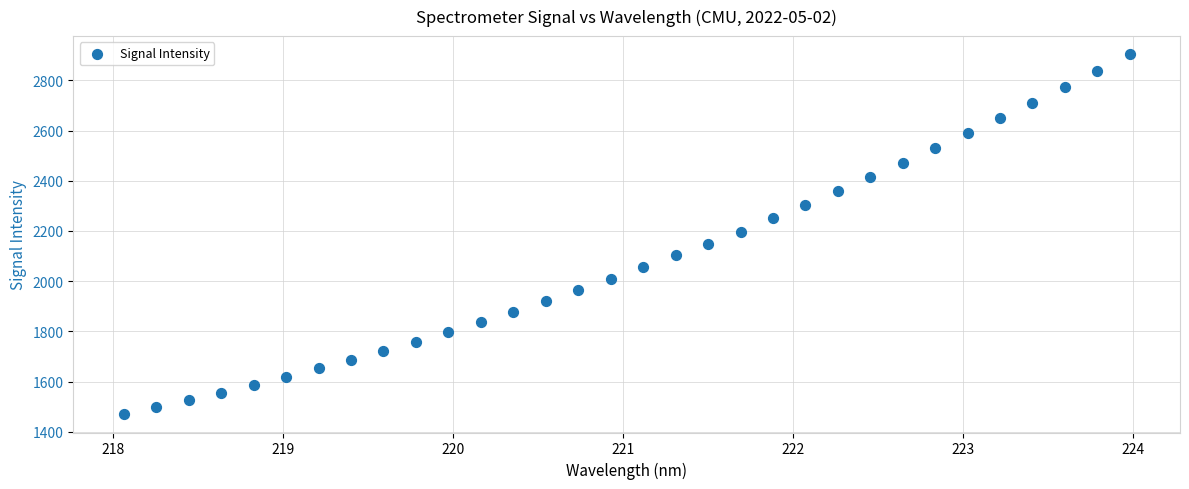

How many points are shown in the scatter plot?

32